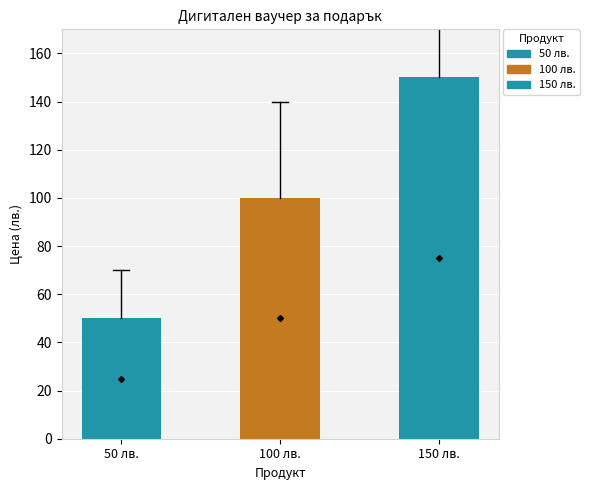

What is the label of the 1st bar from the left?

50 лв.